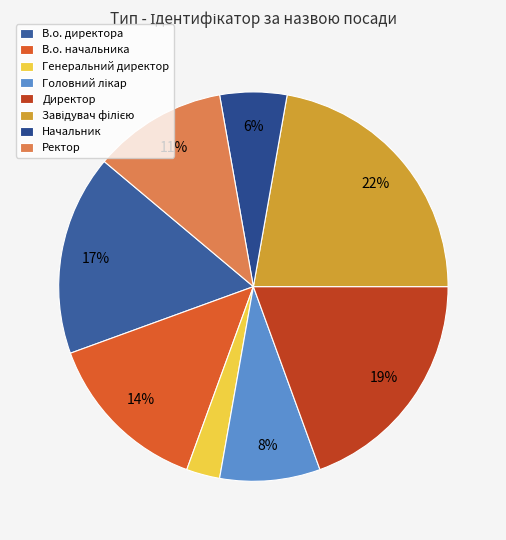

To the nearest percent, what portion does В.о. директора represent?

17%